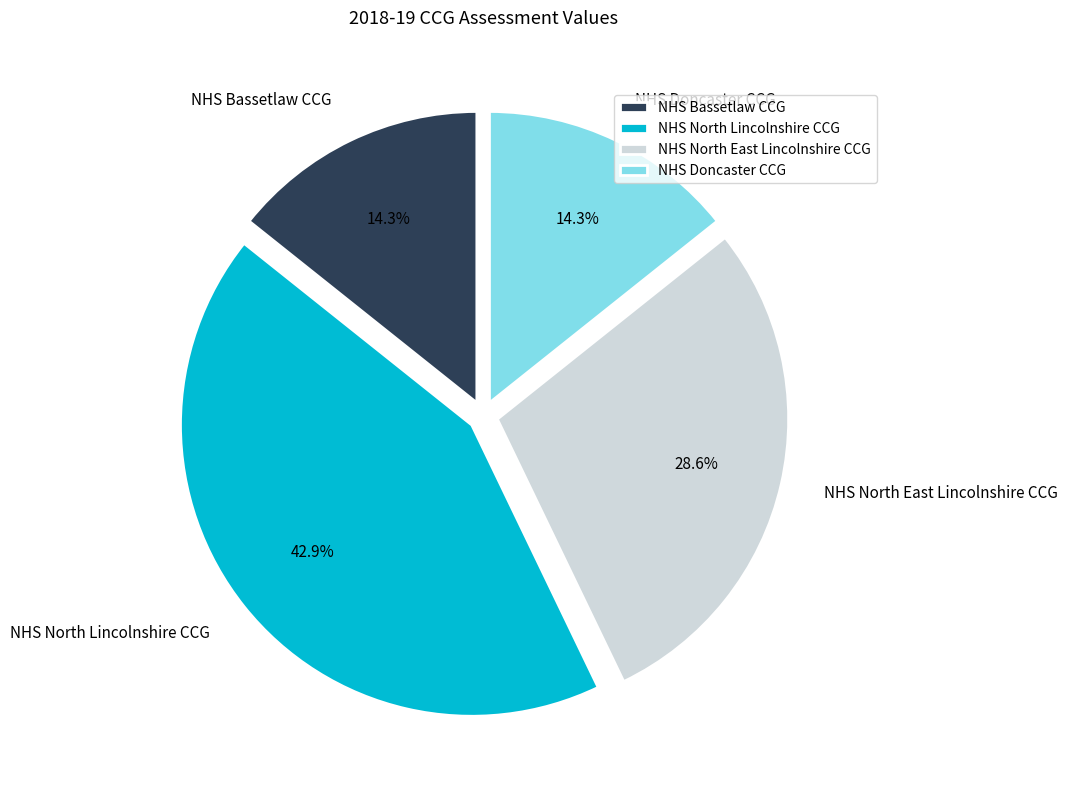

What is the largest slice in the pie chart?

NHS North Lincolnshire CCG